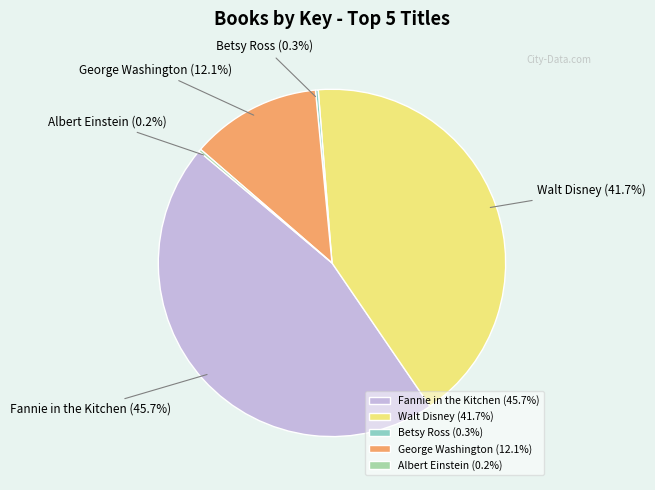

Is there a majority slice in this chart?

No